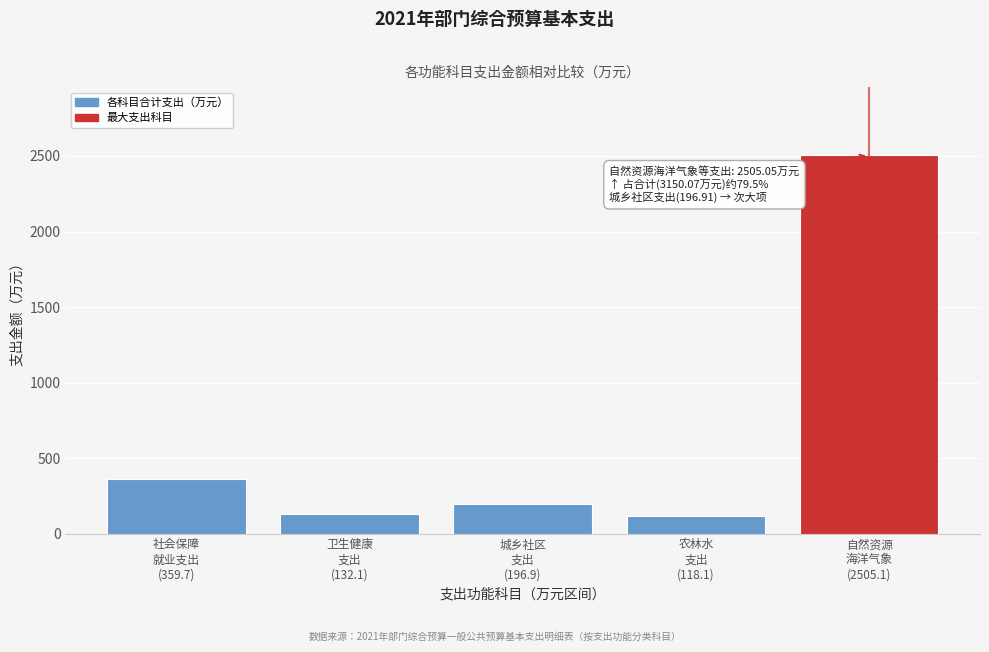

What is the greatest value displayed?

2505.1